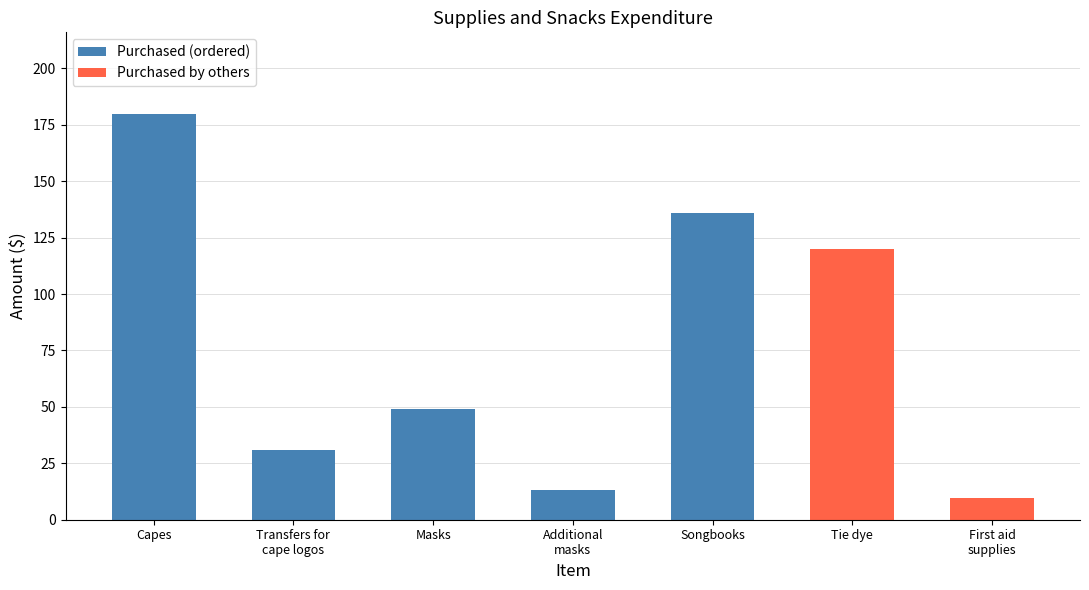

List the labels in order of value, largest first.

Capes, Songbooks, Tie dye, Masks, Transfers for
cape logos, Additional
masks, First aid
supplies